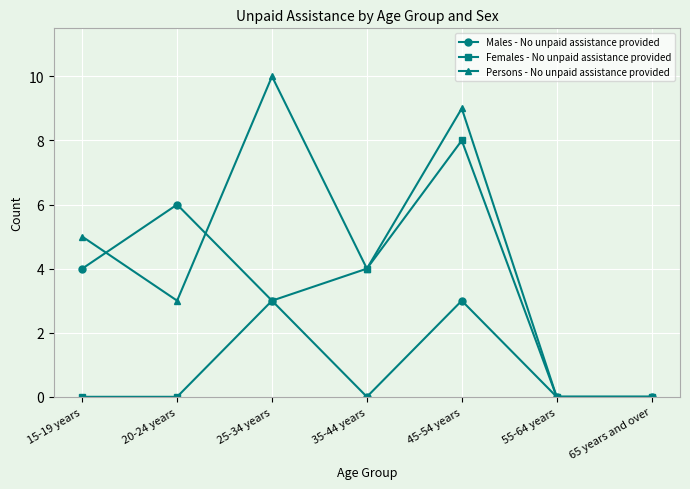

Which series has the largest range (max minus min)?

Persons - No unpaid assistance provided